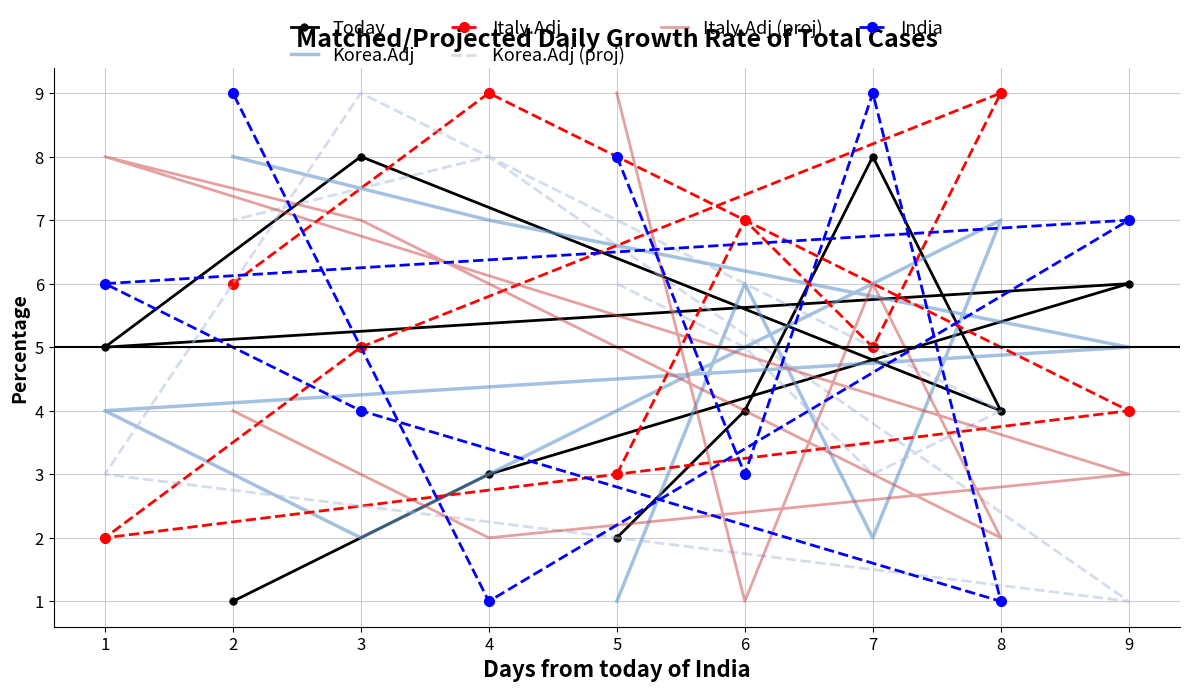

How many interior local valleys does the Korea.Adj (proj) series have?

2